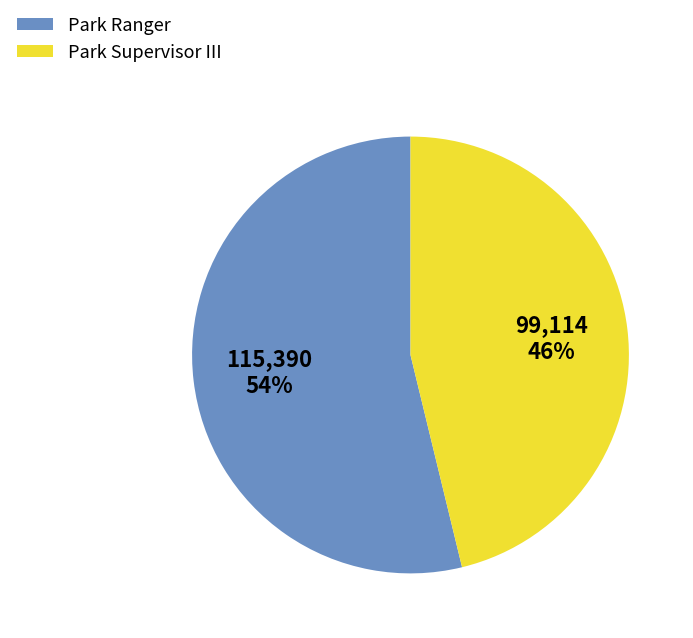

How many segments does this pie chart have?

2